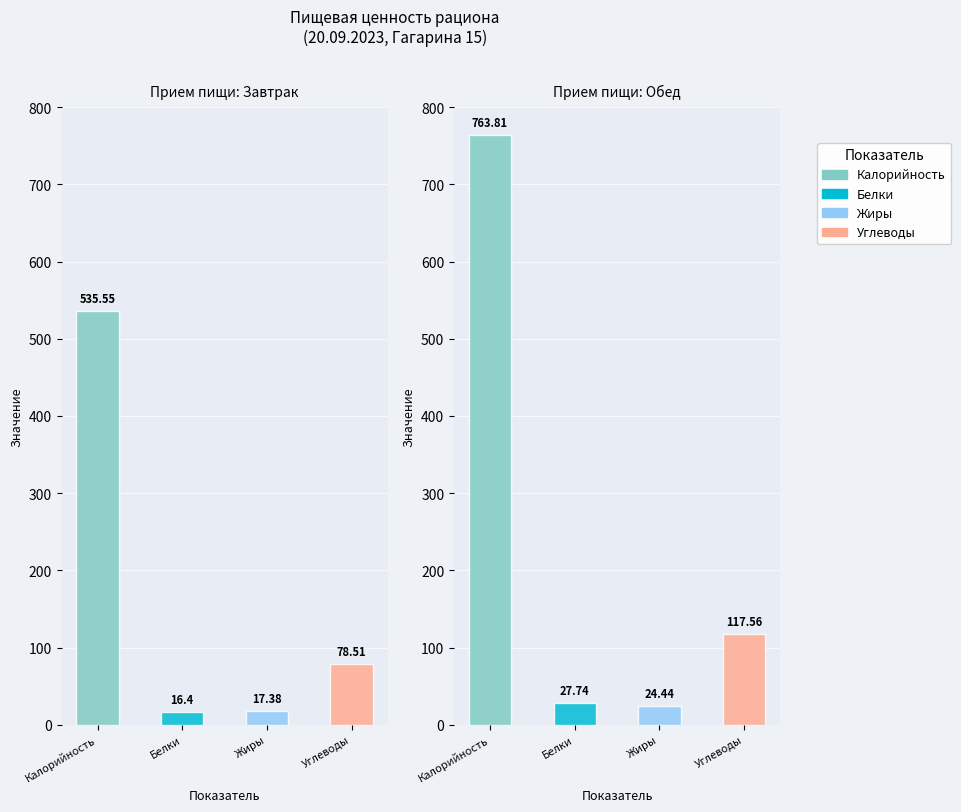

Is the value of Калорийность at Завтрак greater than the value of Жиры at Завтрак?

Yes